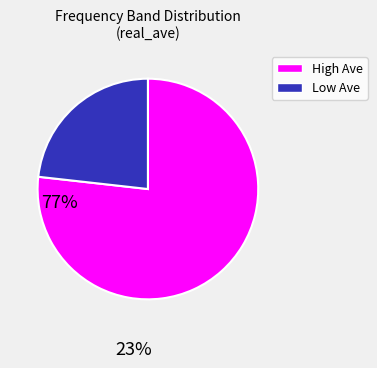

Is there a majority slice in this chart?

Yes